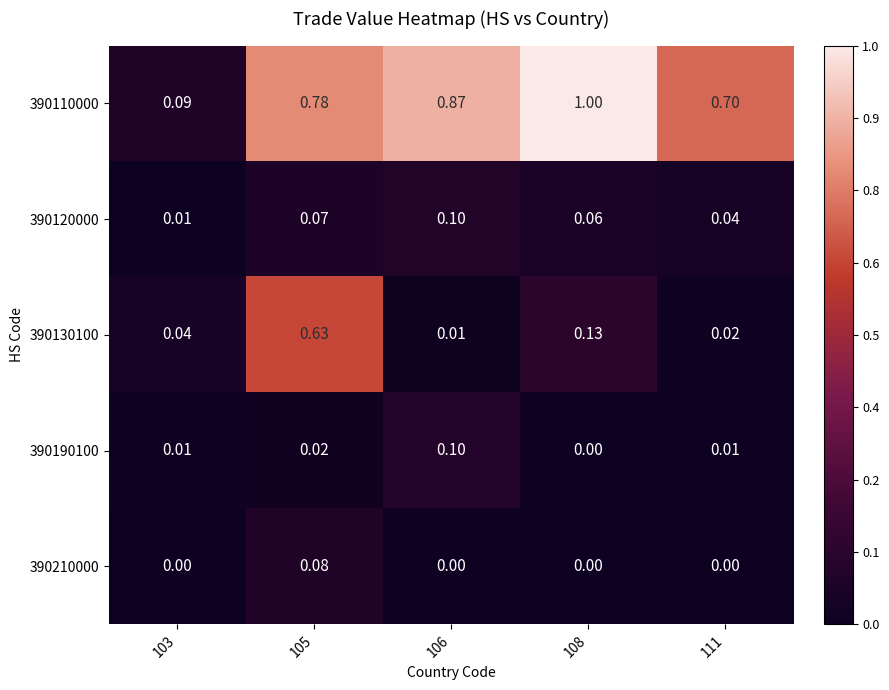

Is the value of 390120000 at 111 greater than the value of 390110000 at 108?

No